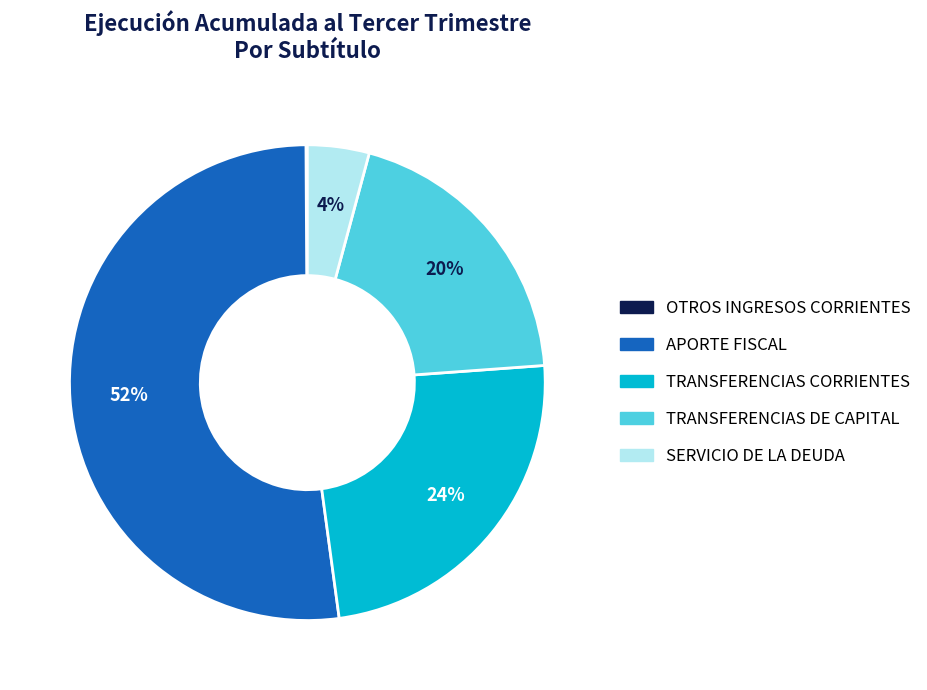

Combined, do TRANSFERENCIAS DE CAPITAL and SERVICIO DE LA DEUDA account for over 50%?

No